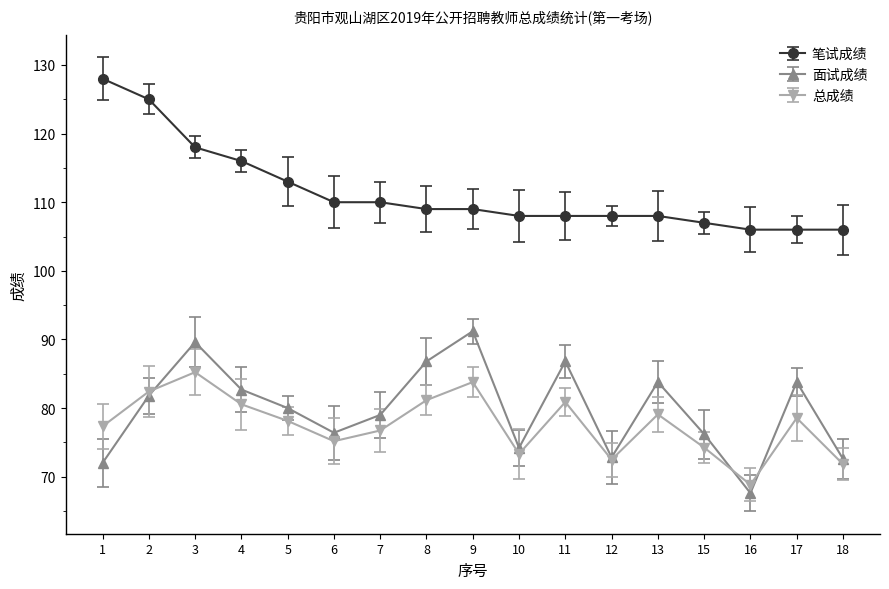

True or false: 面试成绩 and 笔试成绩 cross at least once.

False